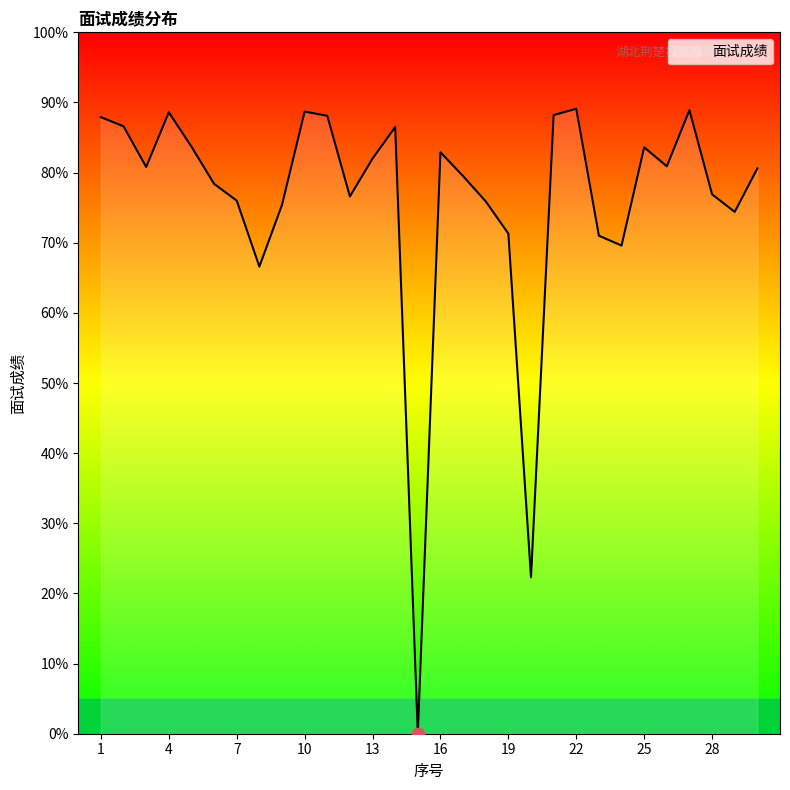

What is the difference between the maximum and minimum values?

89.1